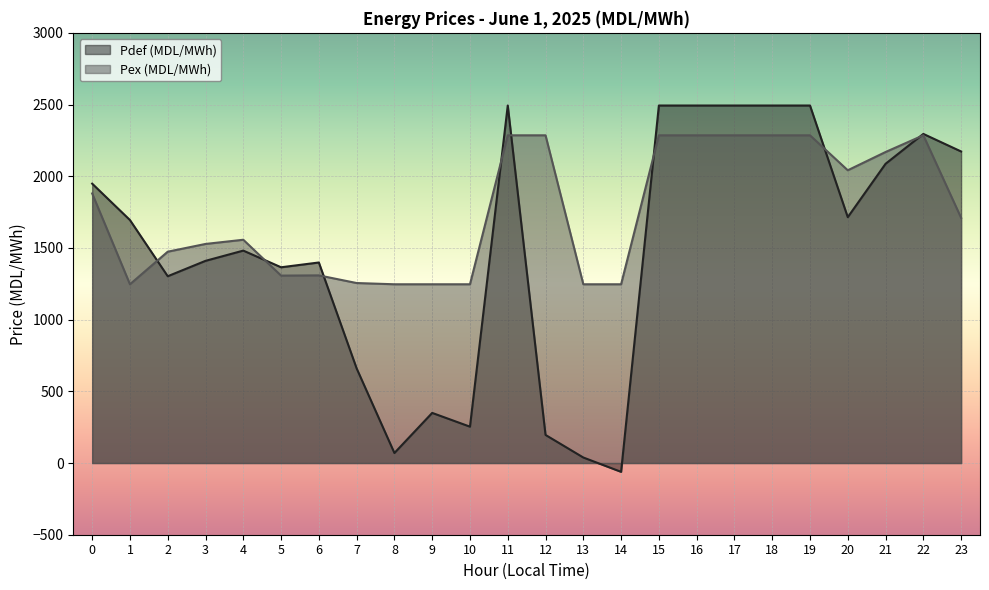

Count the number of data series in this chart.

2